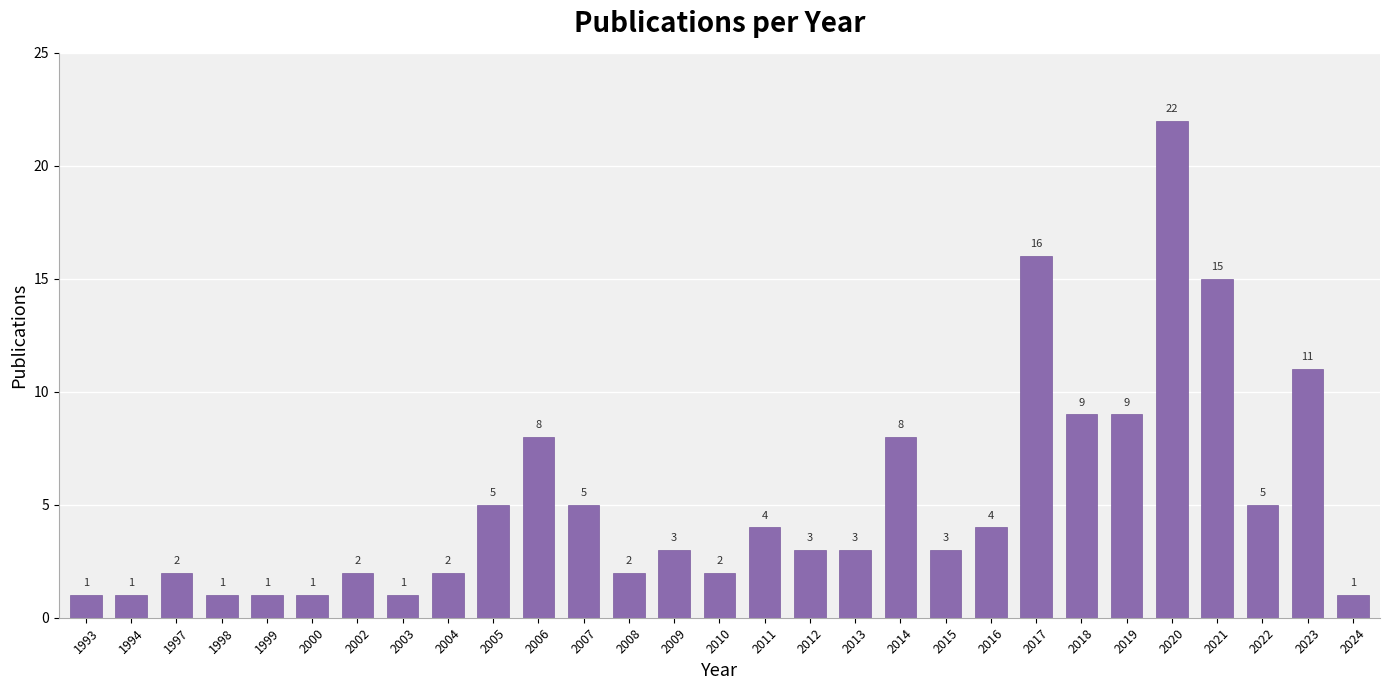

Is it true that the value at 2004 is 2?

True